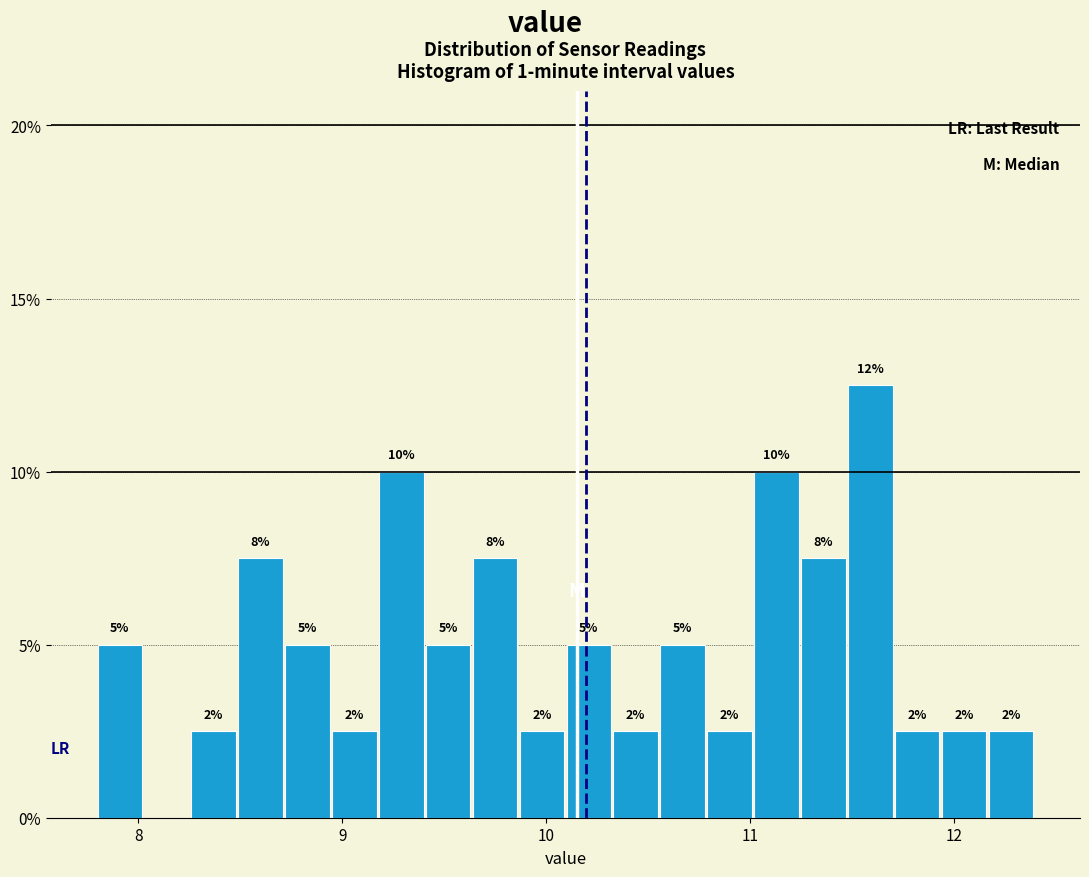

Read against the x-axis, roughly where is the centre of the tallest bar?

11.6